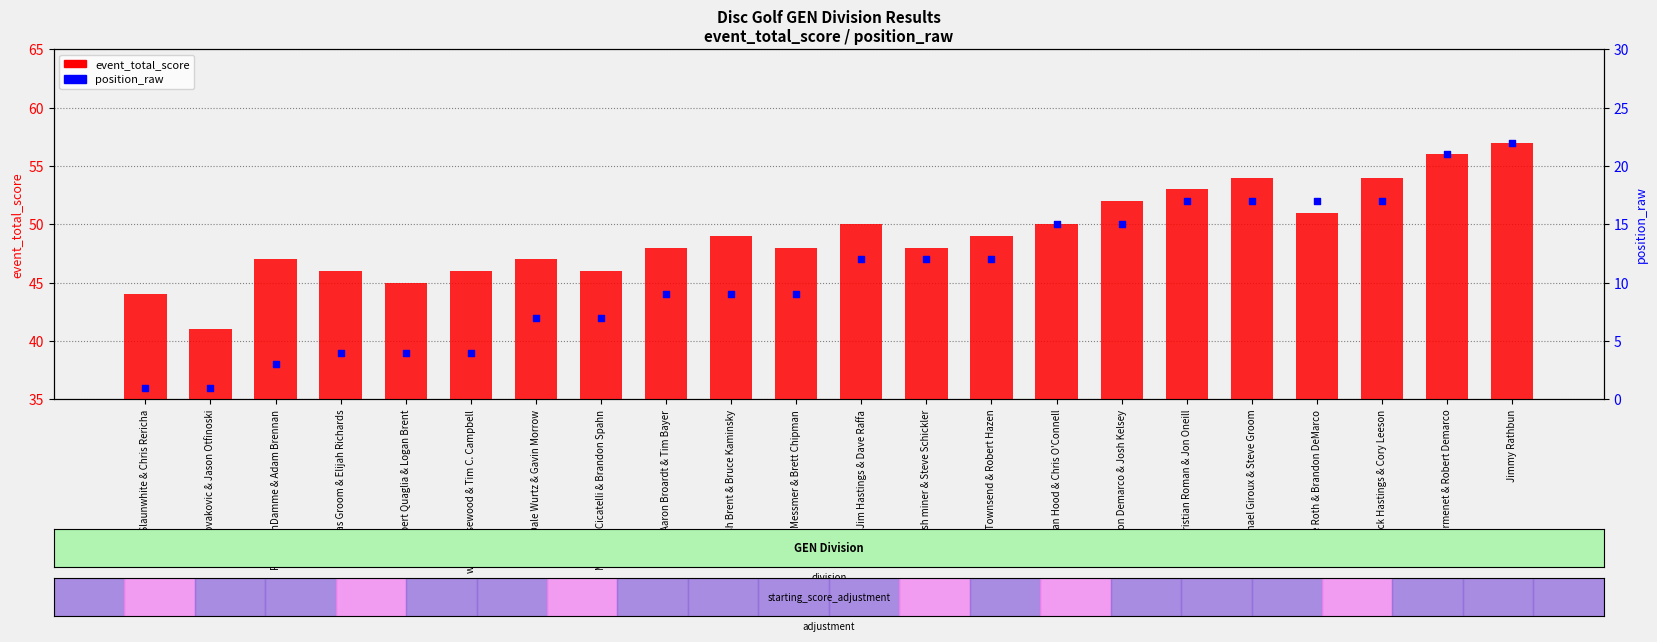

At which category is the sum across all series the highest?

Jimmy Rathbun